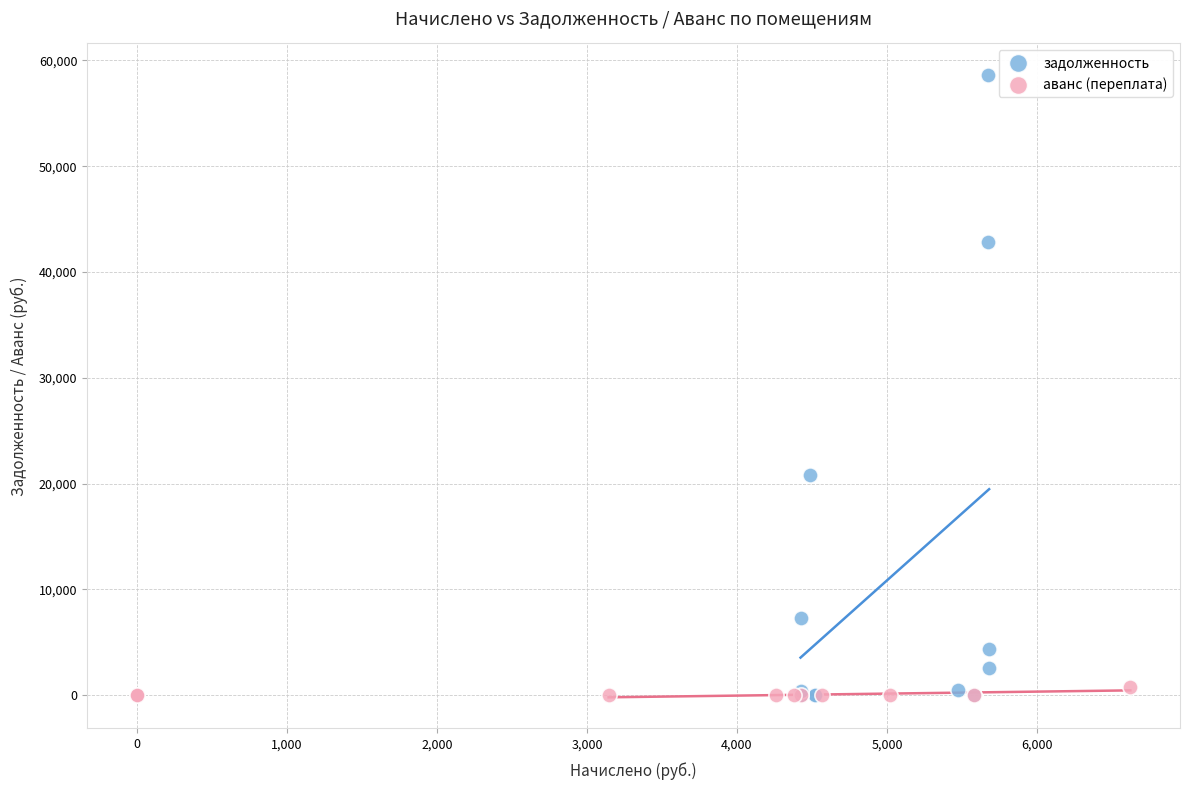

What are all the series names shown in the legend?

задолженность, аванс (переплата)